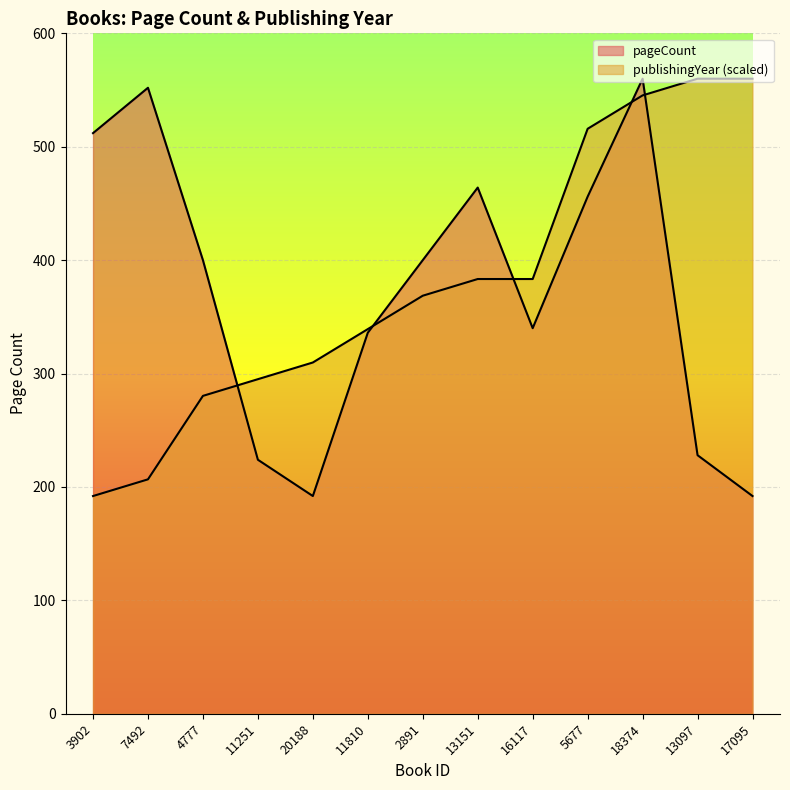

What is the difference between the maximum and minimum values in the publishingYear series?

368.0